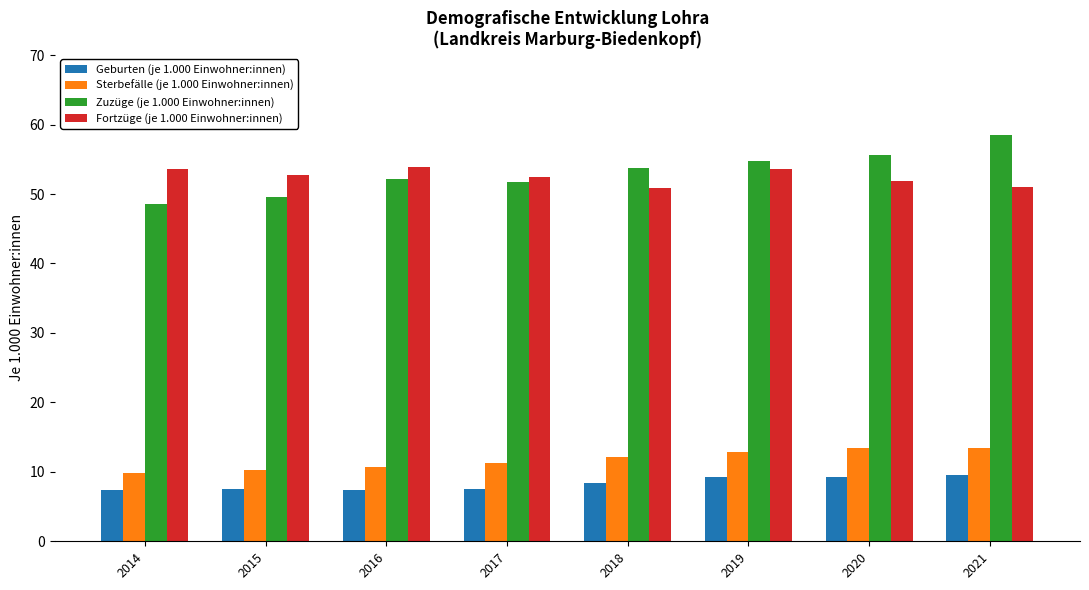

What is the difference between the highest and lowest values at 2019?

45.6